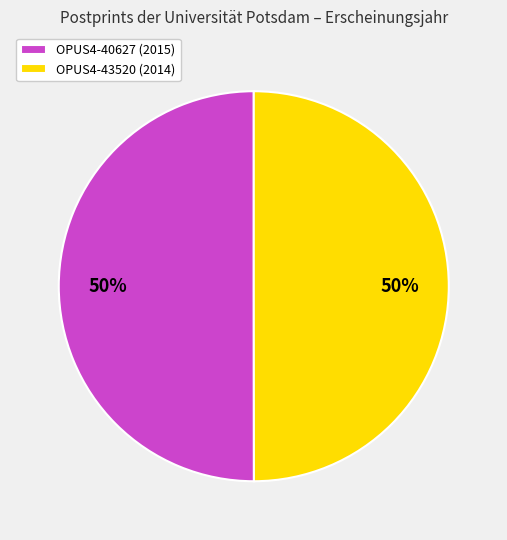

What is the ratio of the value at OPUS4-43520 (2014) to the value at OPUS4-40627 (2015)?

1.0